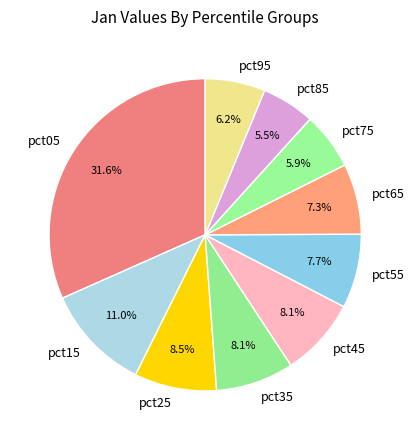

Does any single category account for the majority?

No